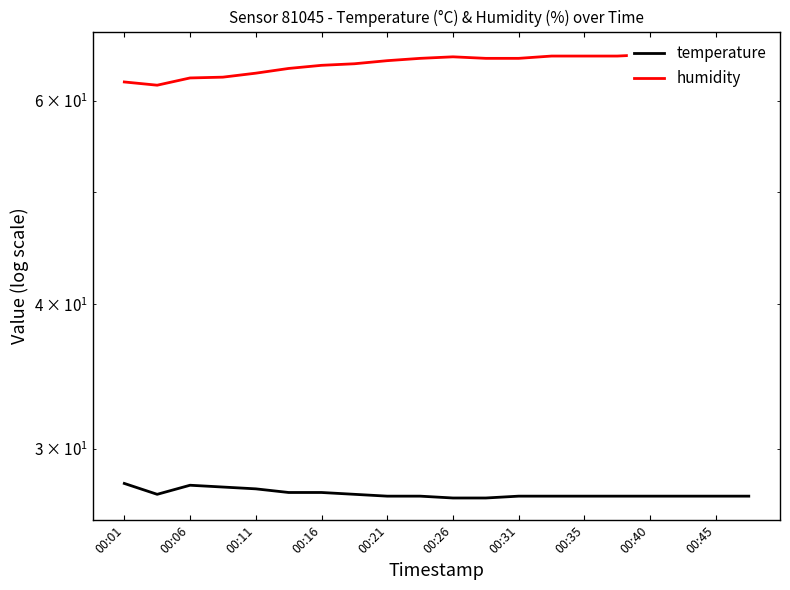

Is it true that temperature equals 27.3 at 00:40?

True